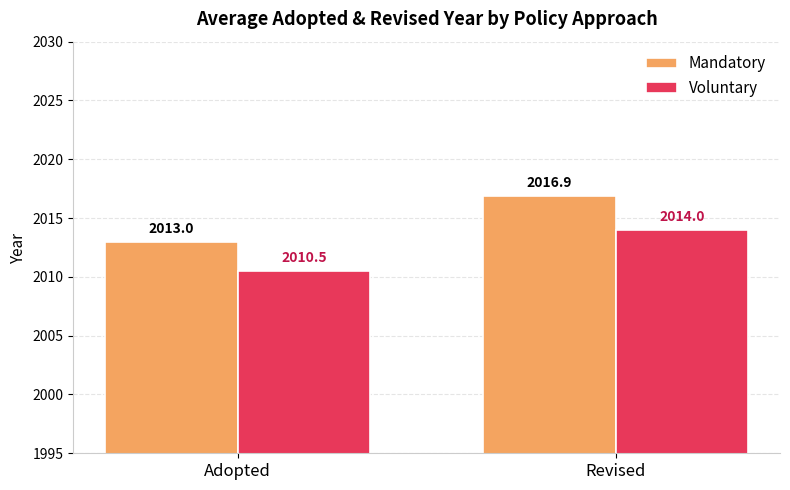

Which category has the lowest value in the Mandatory series?

Adopted